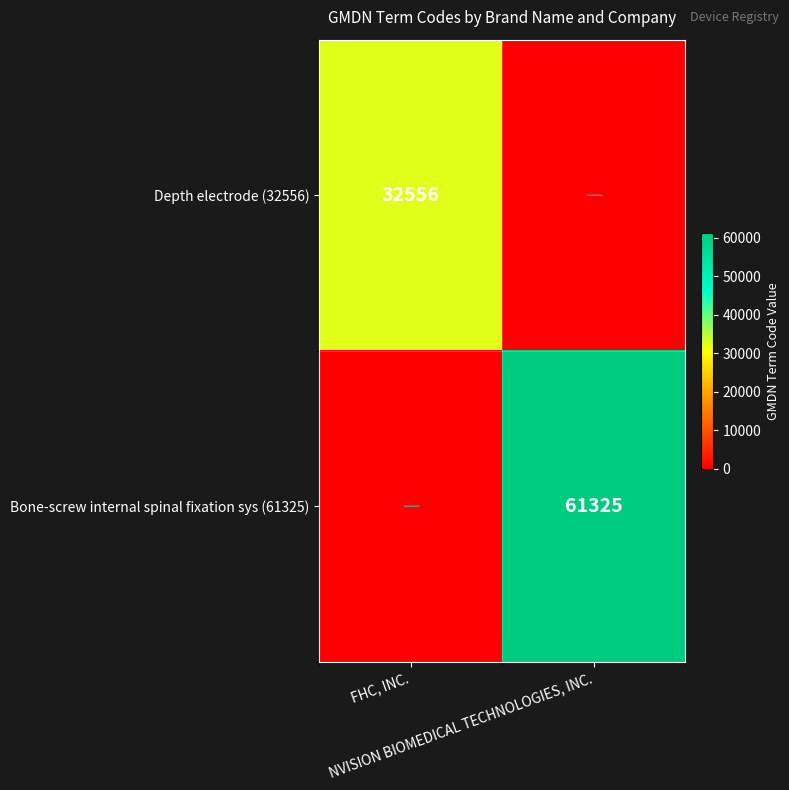

At which category is the sum across all series the highest?

NVISION BIOMEDICAL TECHNOLOGIES, INC.